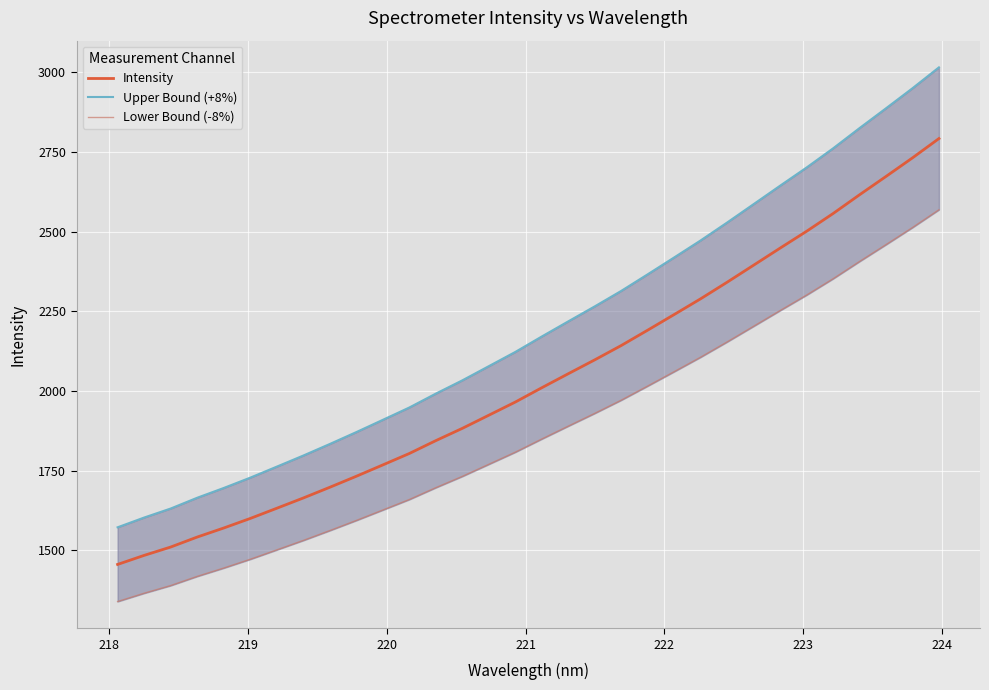

What is the highest value of the Lower Bound (-8%) series?

2569.0